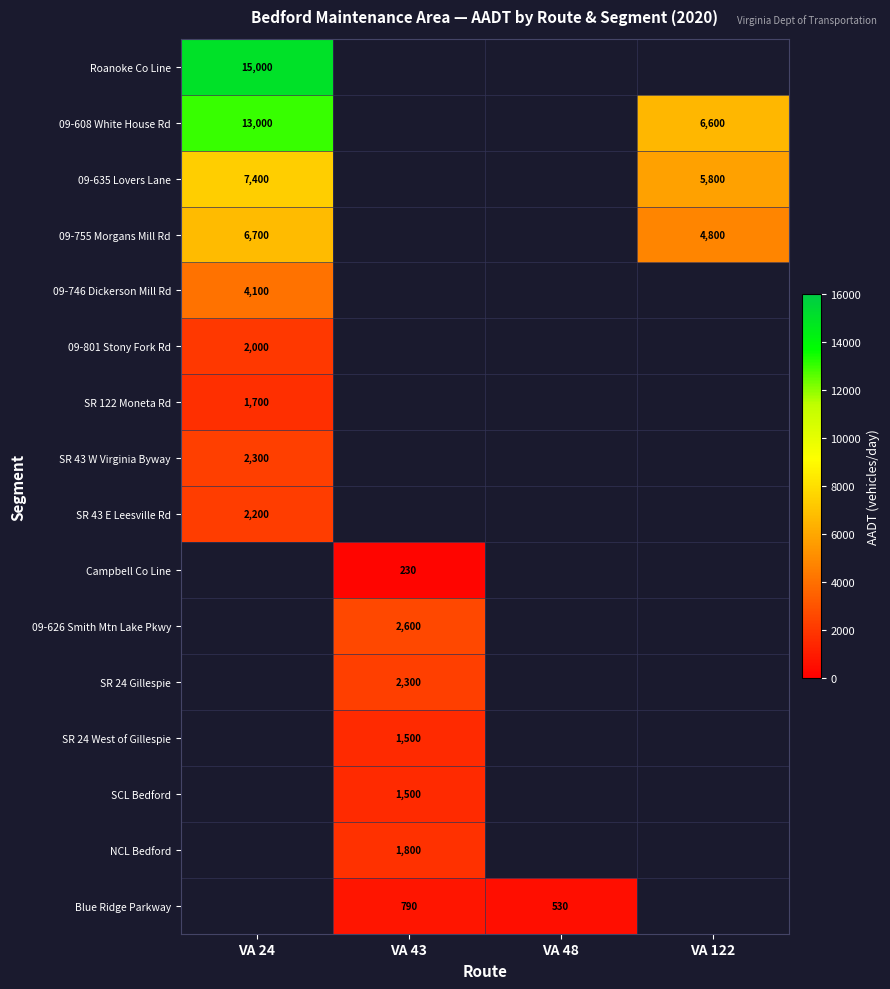

The value of SR 43 E Leesville Rd at VA 24 is 2200. True or false?

True